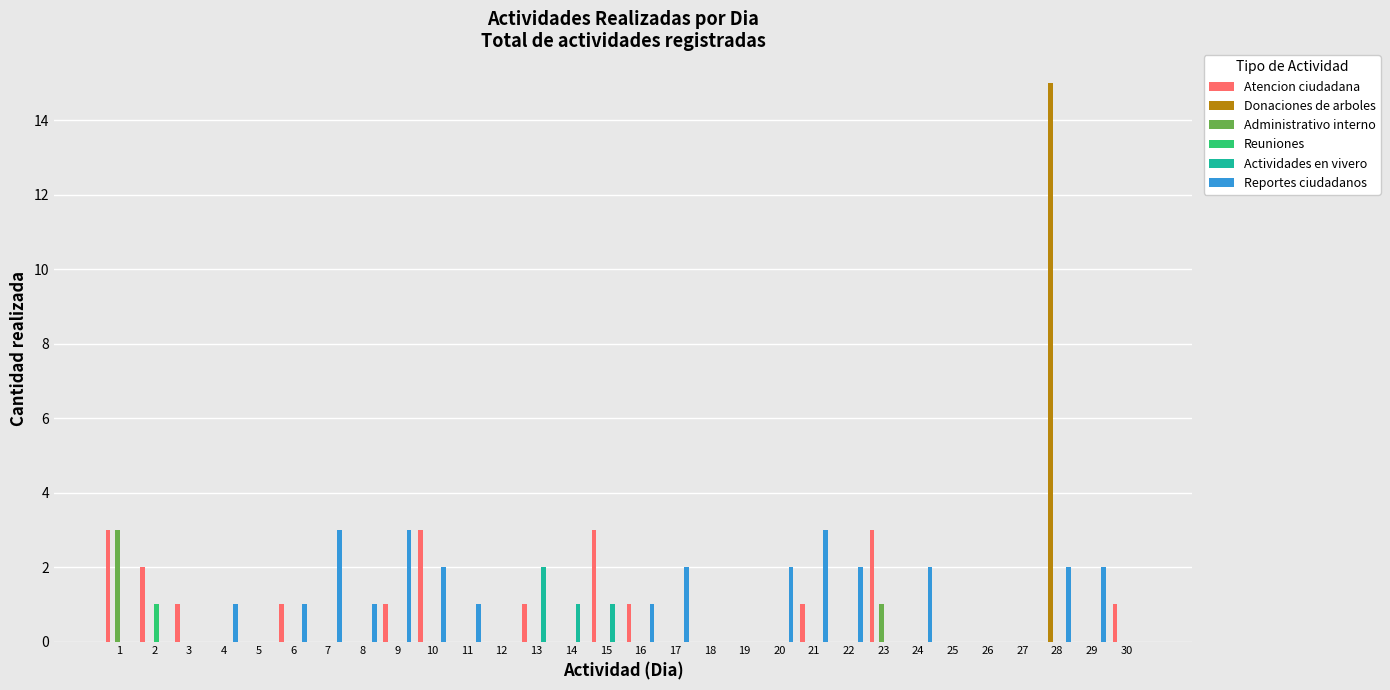

At which category is the sum across all series the highest?

28